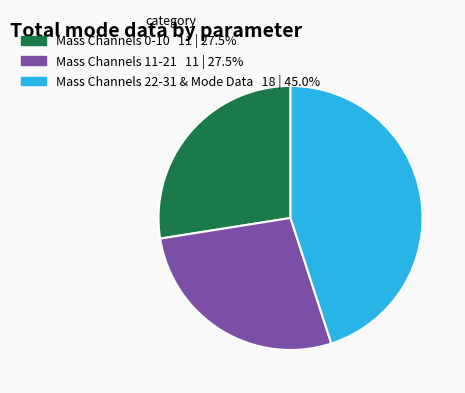

Is there a majority slice in this chart?

No